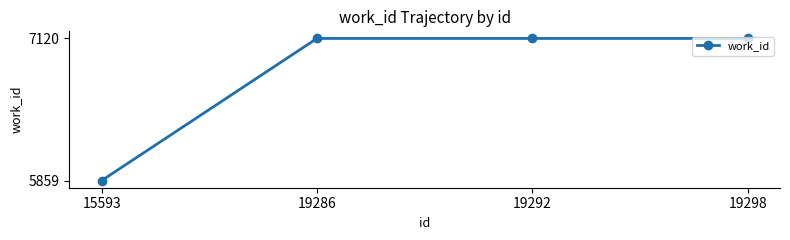

Reading left to right, list all the values displayed in this chart.

15593=5859	19286=7120	19292=7120	19298=7120